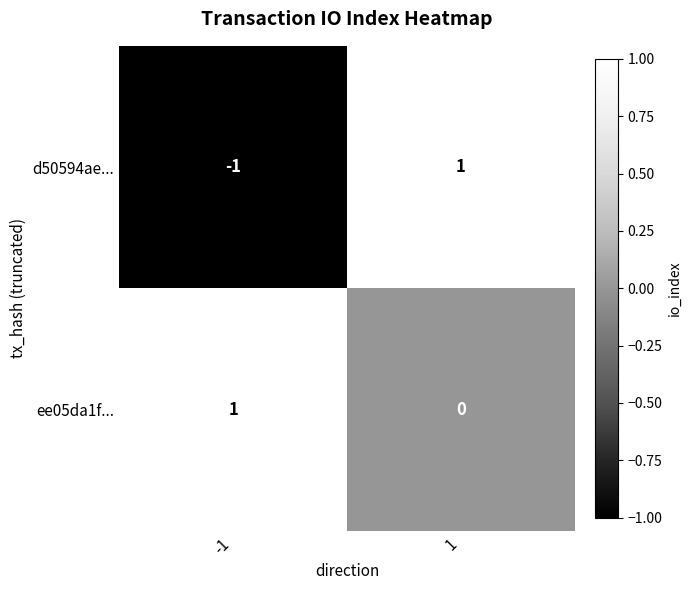

How many data points does each series have?

2